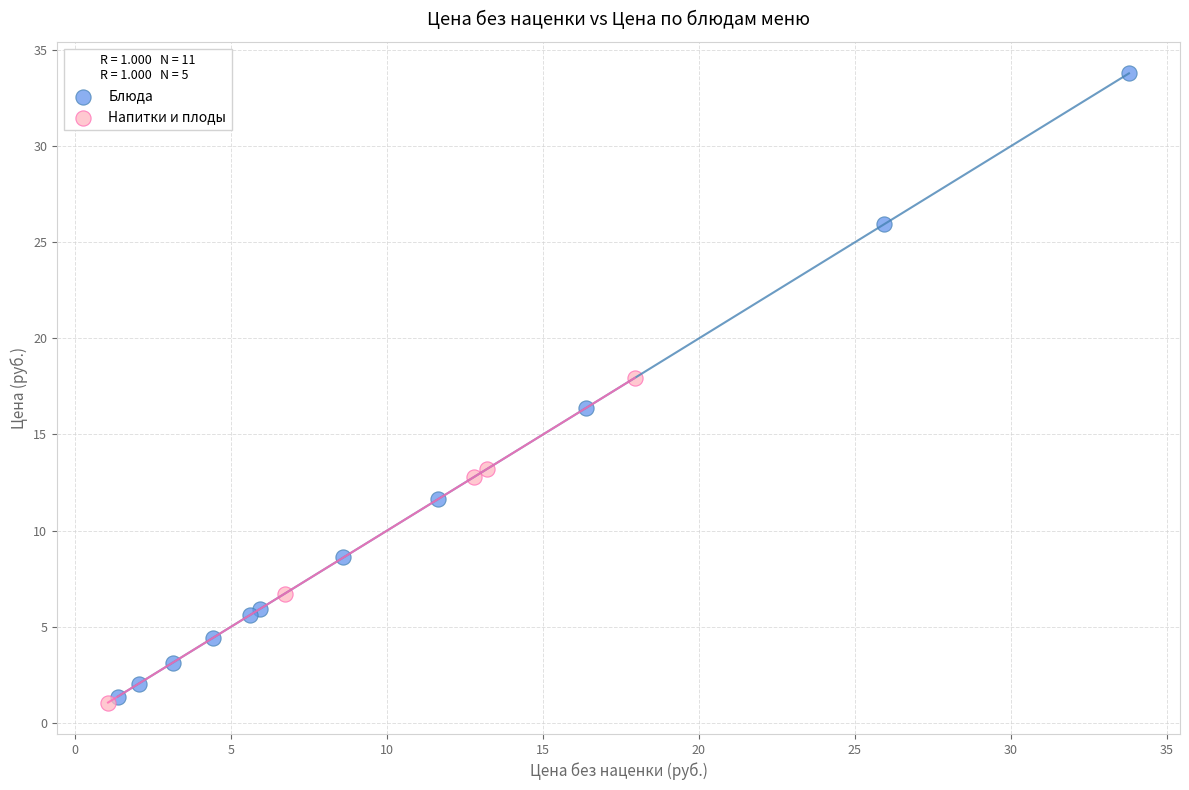

Which series has the widest spread of Y values?

Блюда